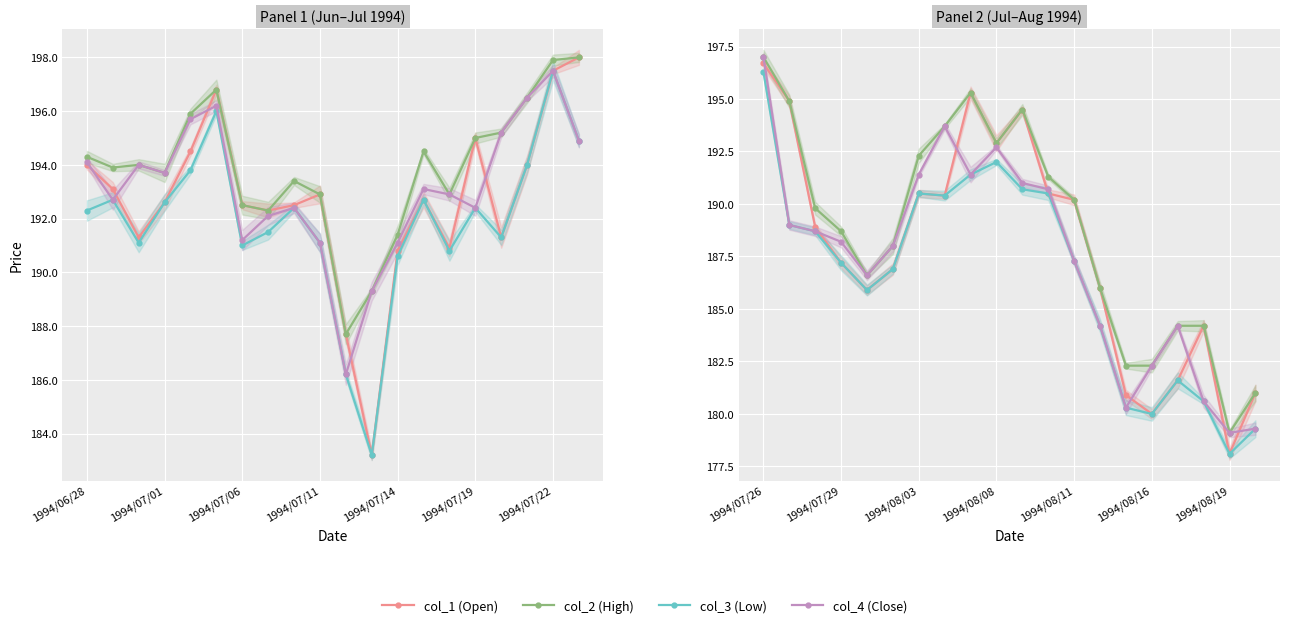

True or false: col_4 (Close) has a value of 85.4 at 9.

False